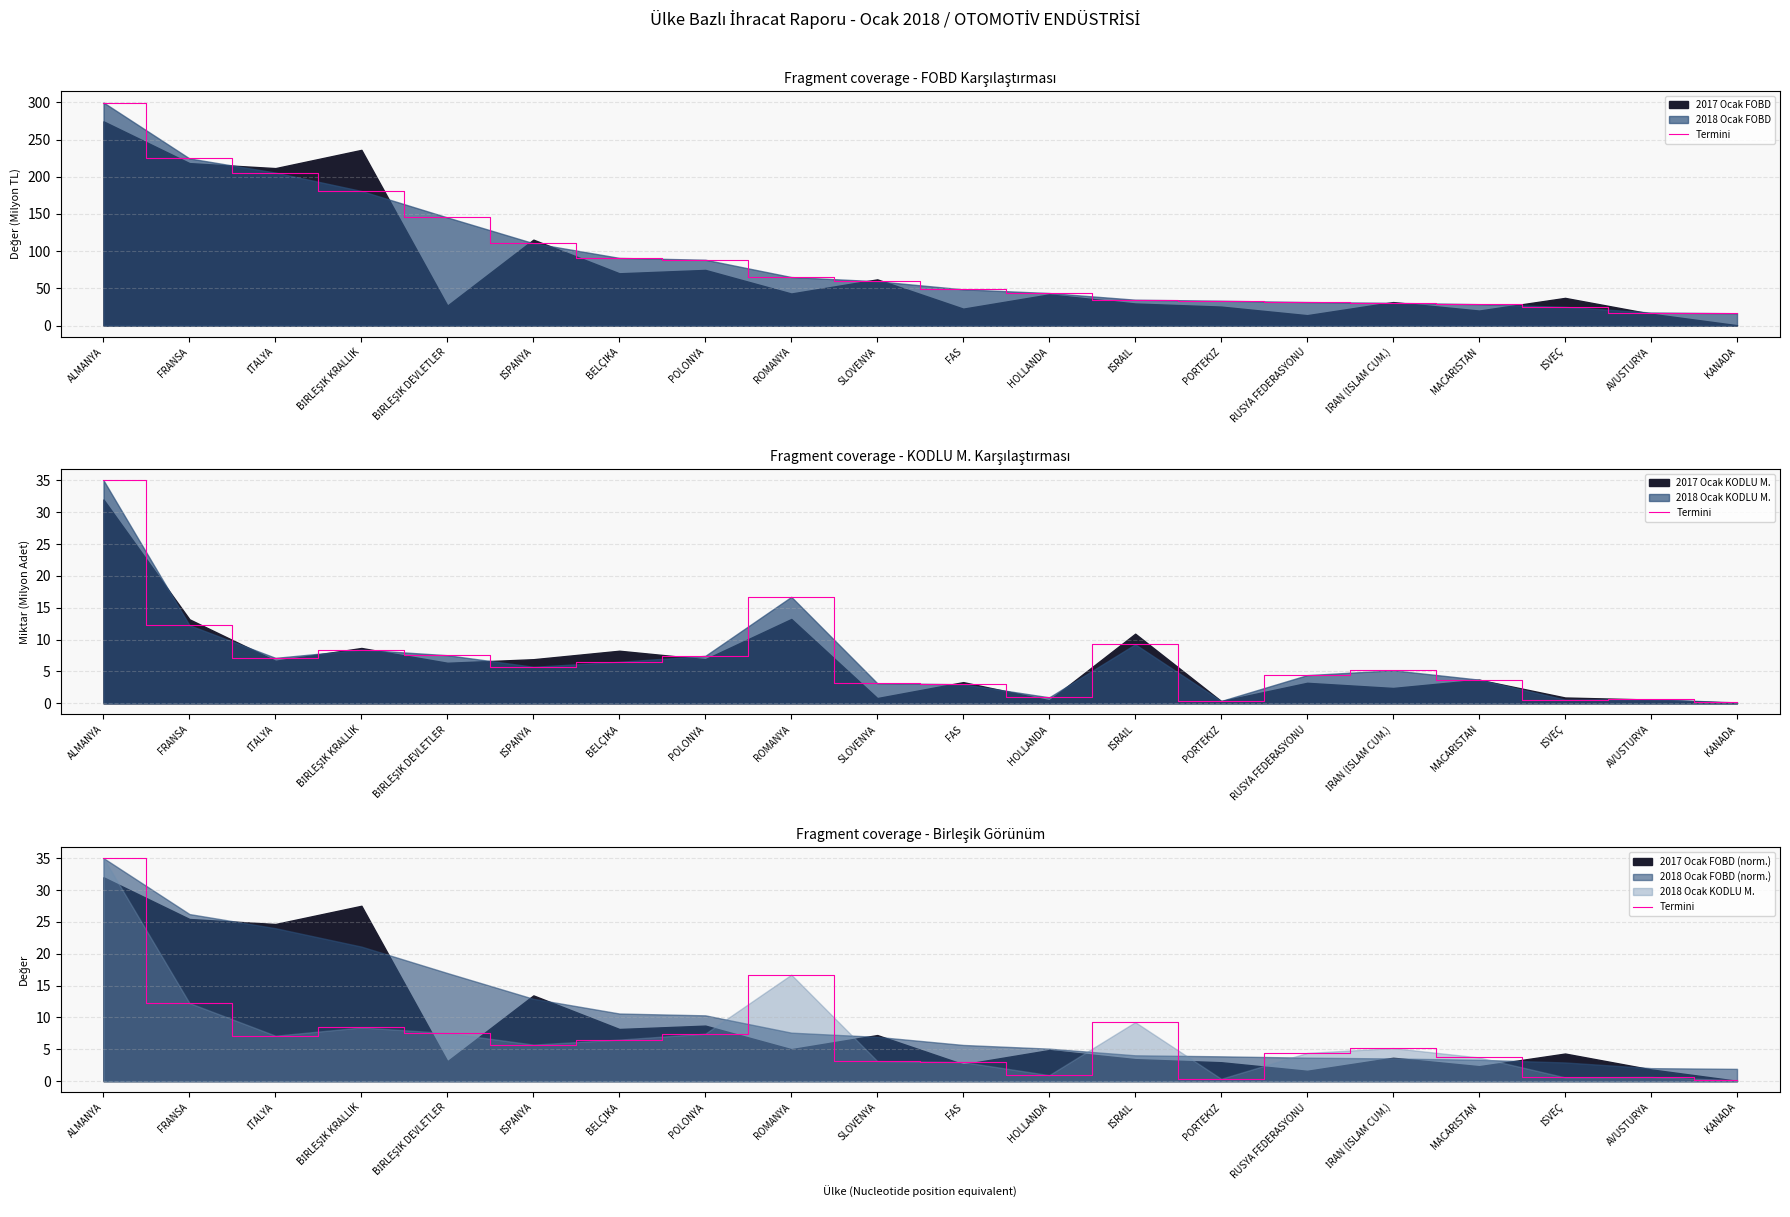

List the labels in order of value, largest first.

ALMANYA, ROMANYA, FRANSA, İSRAİL, BİRLEŞİK KRALLIK, BİRLEŞİK DEVLETLER, POLONYA, İTALYA, BELÇİKA, İSPANYA, İRAN (İSLAM CUM.), RUSYA FEDERASYONU, MACARİSTAN, SLOVENYA, FAS, HOLLANDA, AVUSTURYA, İSVEÇ, PORTEKİZ, KANADA